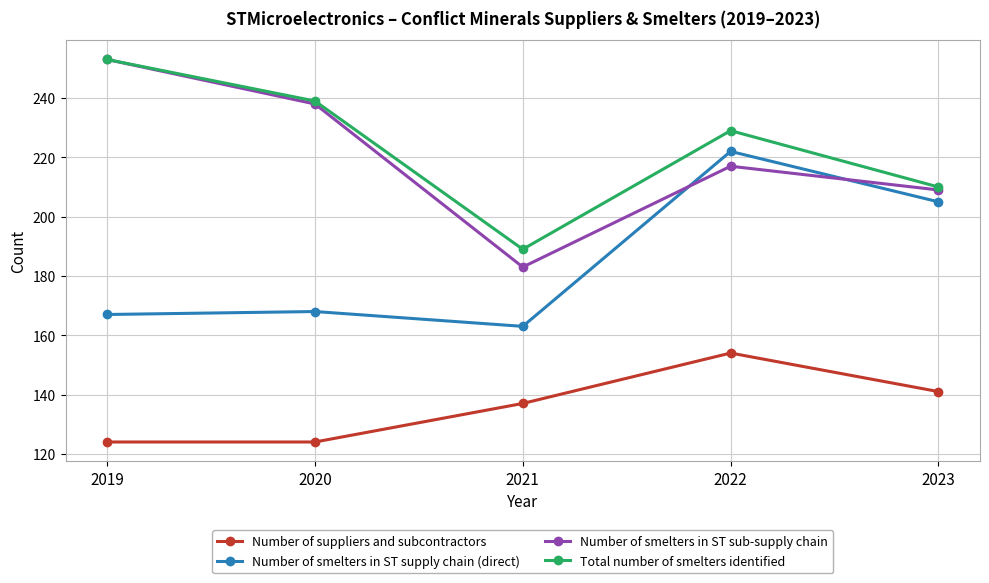

What is the value of the Number of smelters in ST supply chain (direct) point at the 1st from the left?

167